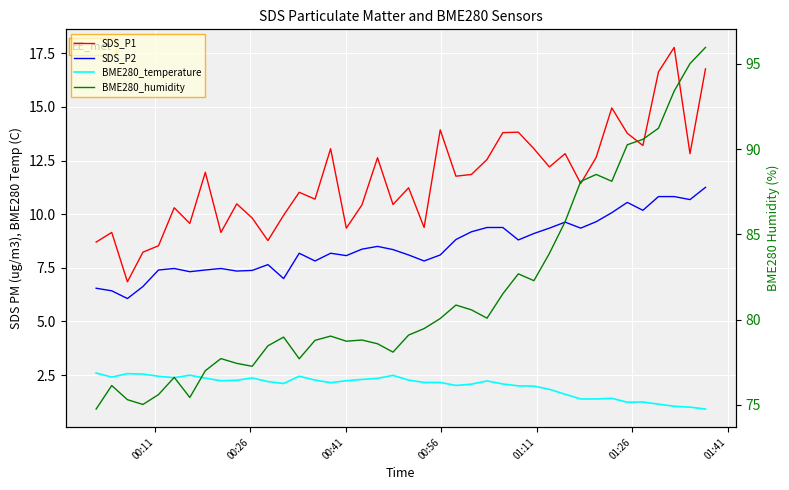

How many values in the BME280_humidity series exceed 79?

21